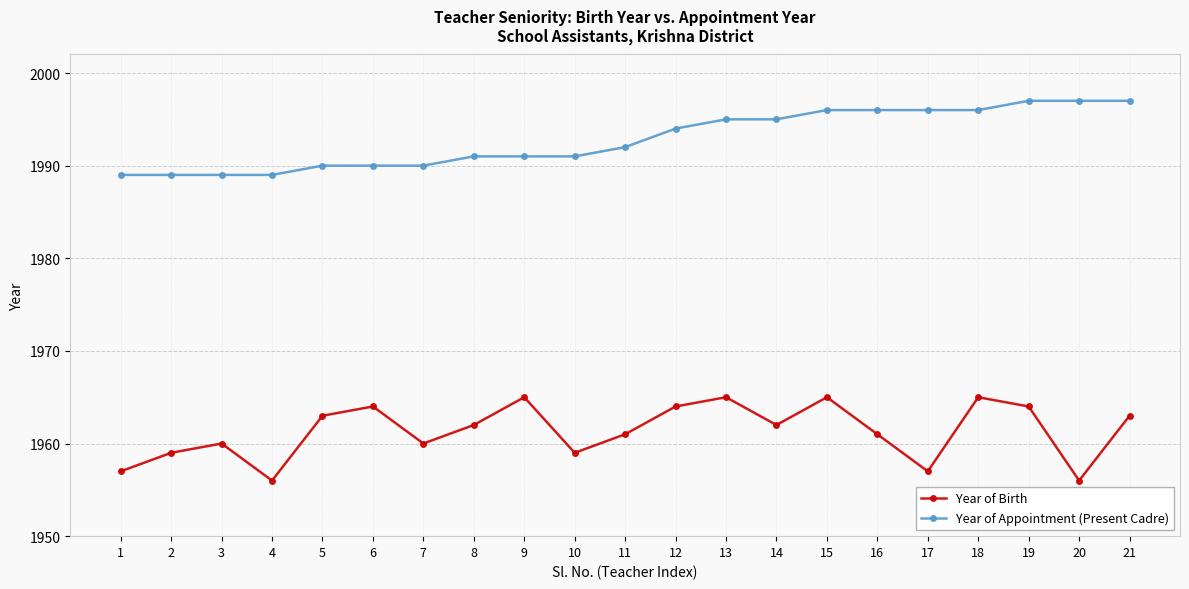

At which label does Year of Birth first exceed 1962?

5